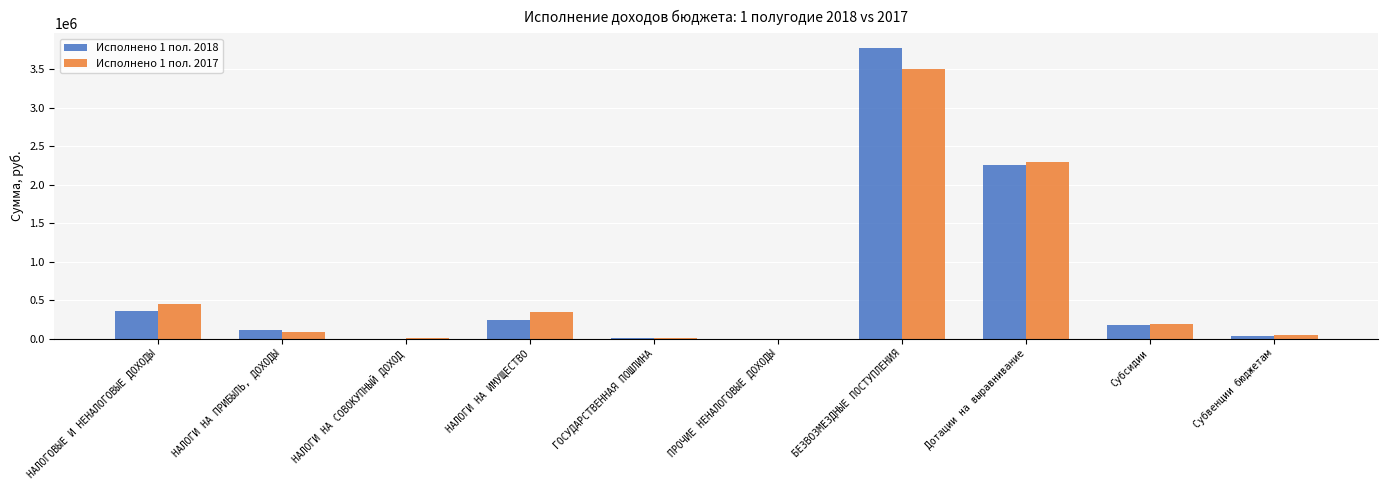

What is the greatest value displayed?

3774614.4